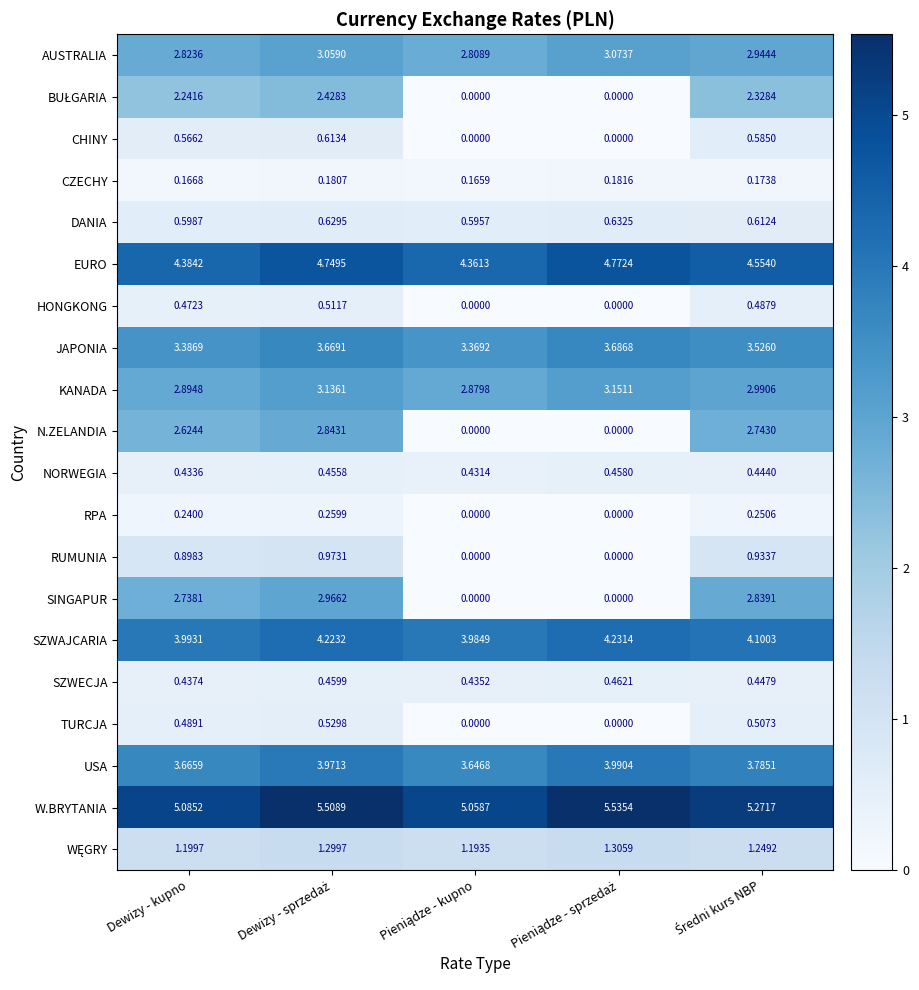

At which label is SZWAJCARIA closest to 4?

Dewizy - kupno